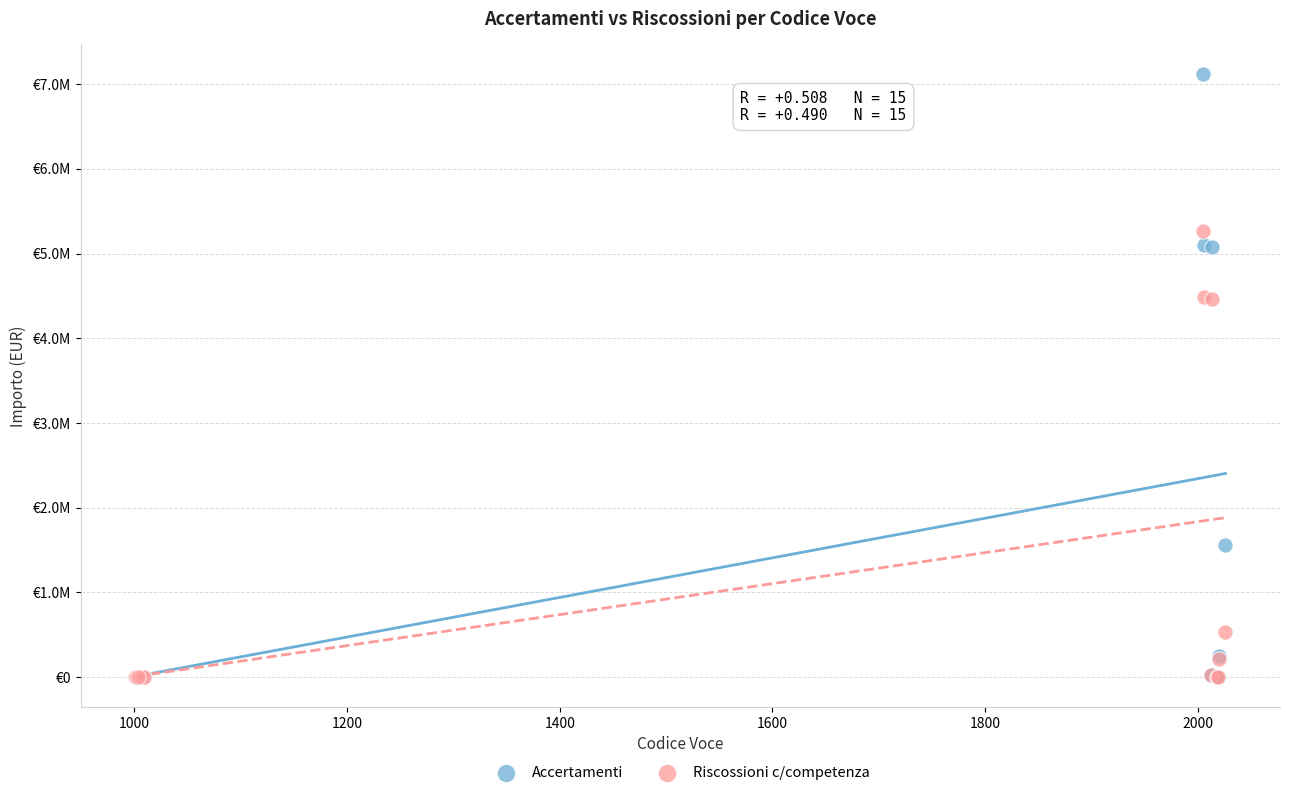

What are all the series names shown in the legend?

Accertamenti, Riscossioni c/competenza